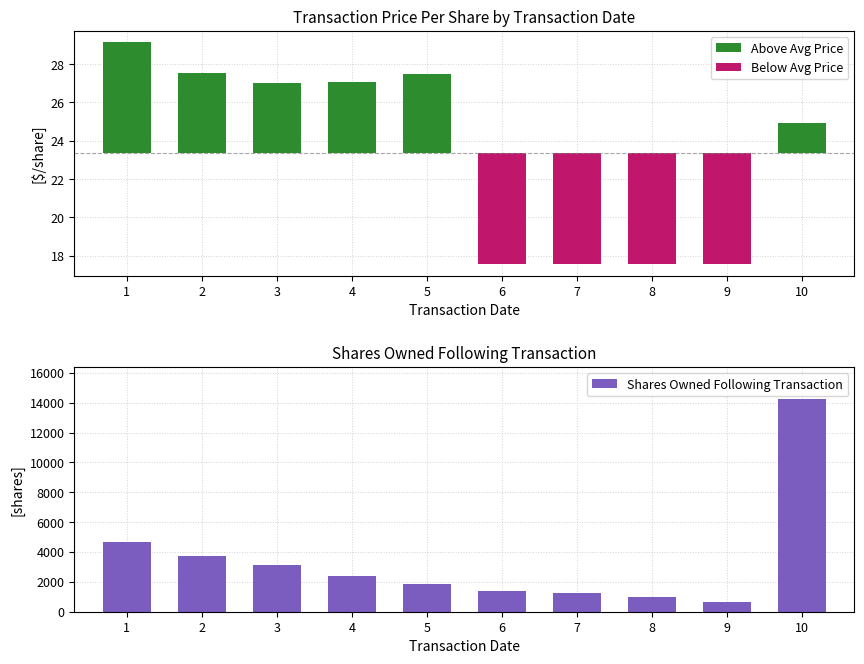

Between 5 and 10, which is larger?

10